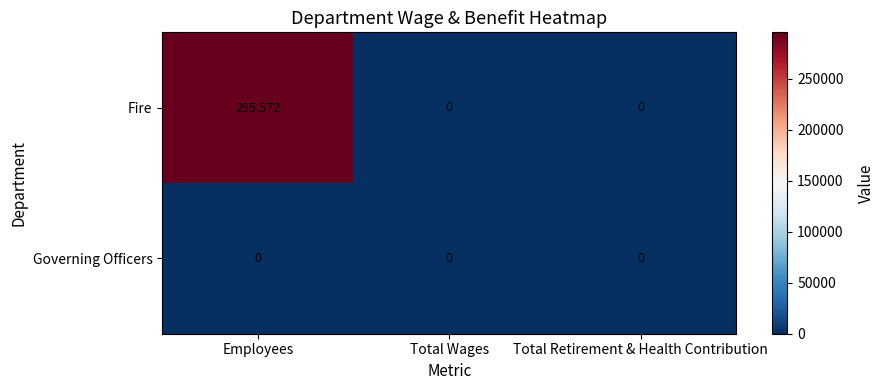

Reading left to right, list all the values displayed in this chart.

Fire: Employees=295572	Total Wages=0	Total Retirement & Health Contribution=0
Governing Officers: Employees=0	Total Wages=0	Total Retirement & Health Contribution=0